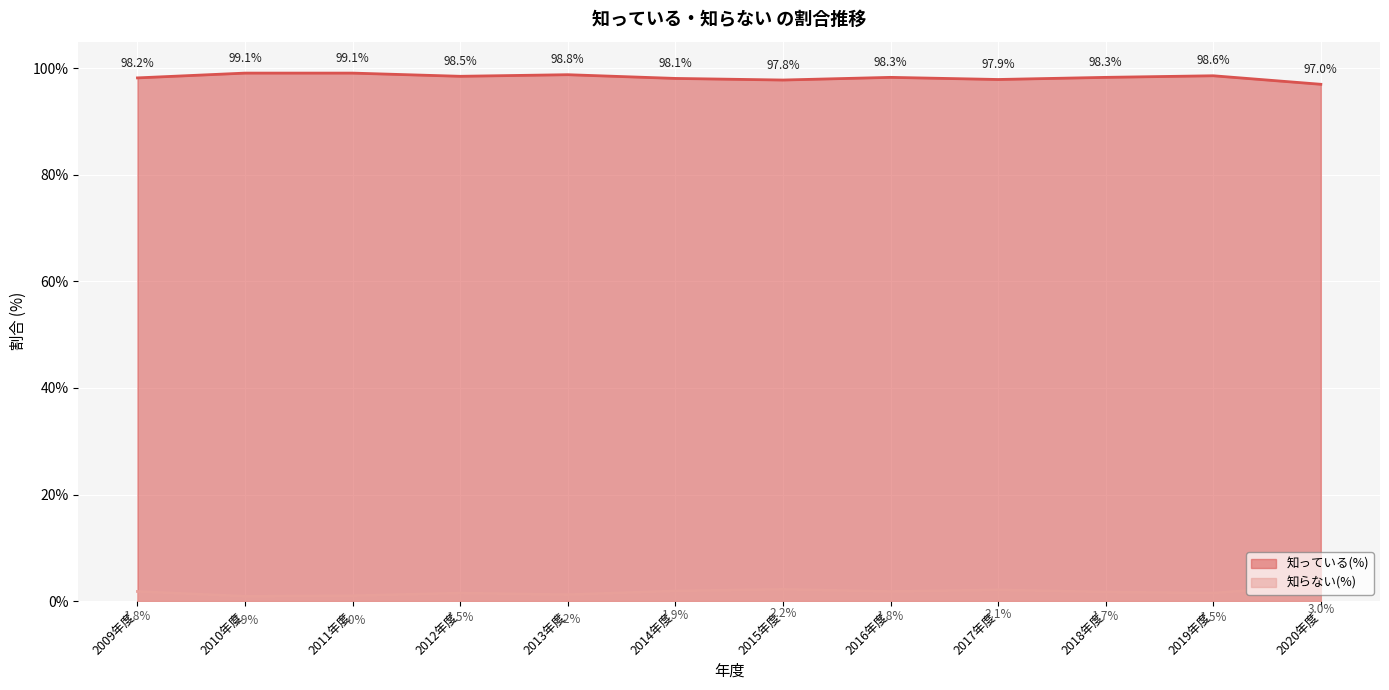

True or false: 知っている(%) has more than 1 interior local peaks.

True